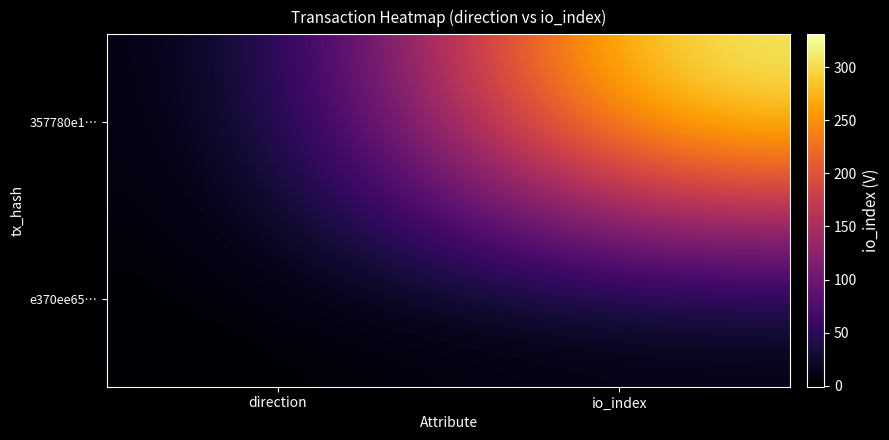

Reading left to right, list all the values displayed in this chart.

357780e1…: direction=-1	io_index=331
e370ee65…: direction=1	io_index=2